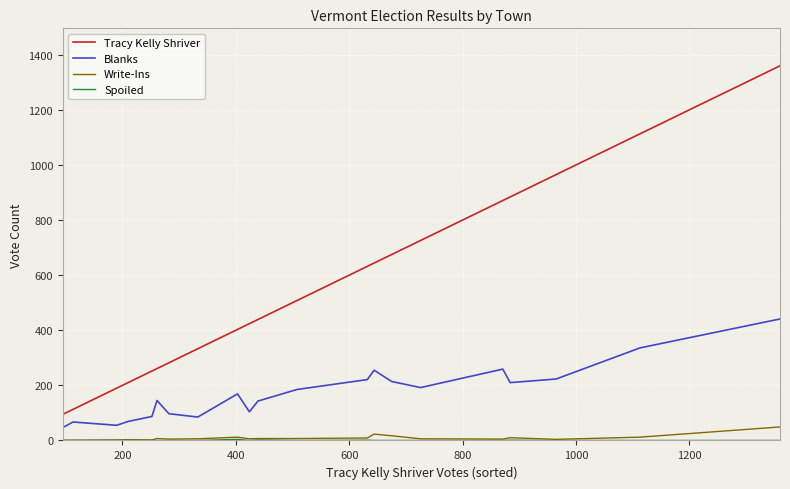

What is the difference between the maximum and minimum values in the Tracy Kelly Shriver series?

1265